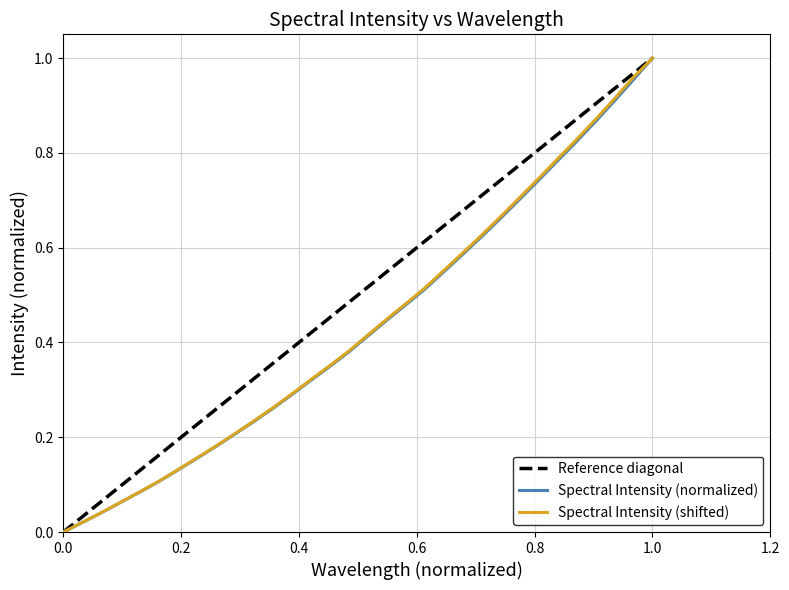

True or false: Spectral Intensity (normalized) has a value of 1.8 at 1.0.

False